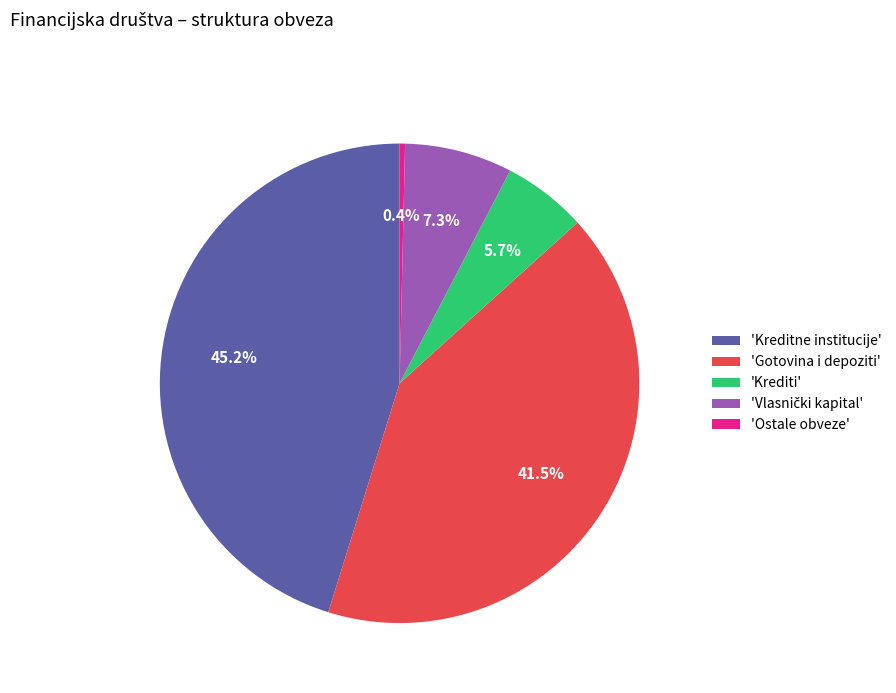

To the nearest percent, what is the average slice percentage?

20%